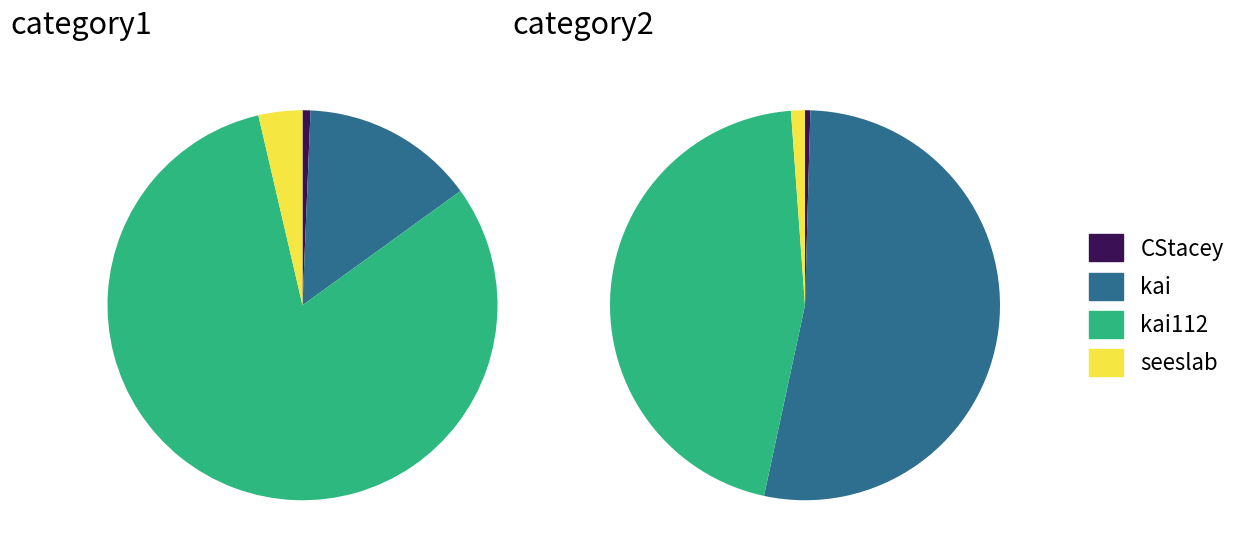

To the nearest percent, what is the average slice percentage?

12%